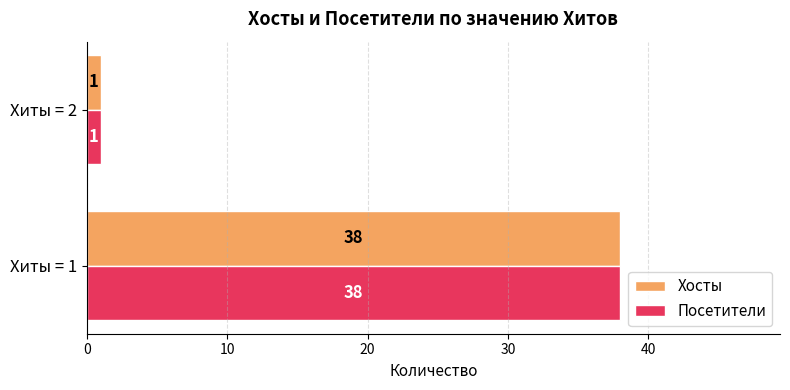

What is the sum of all Посетители values?

39